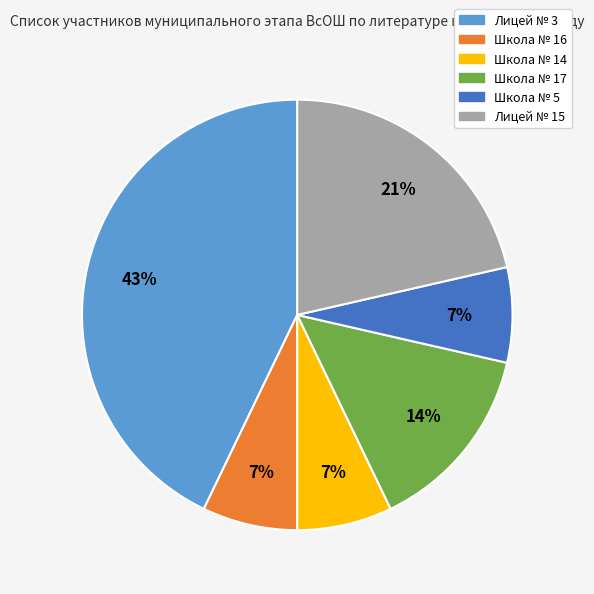

The Школа № 16 slice represents 7% of the pie. True or false?

True